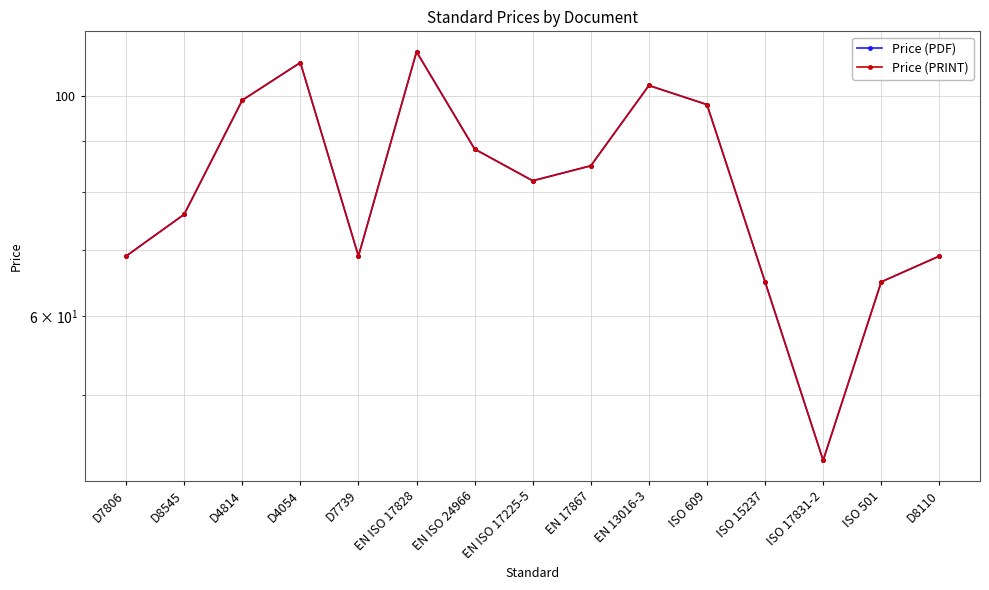

How many interior local peaks does the Price (PRINT) series have?

3